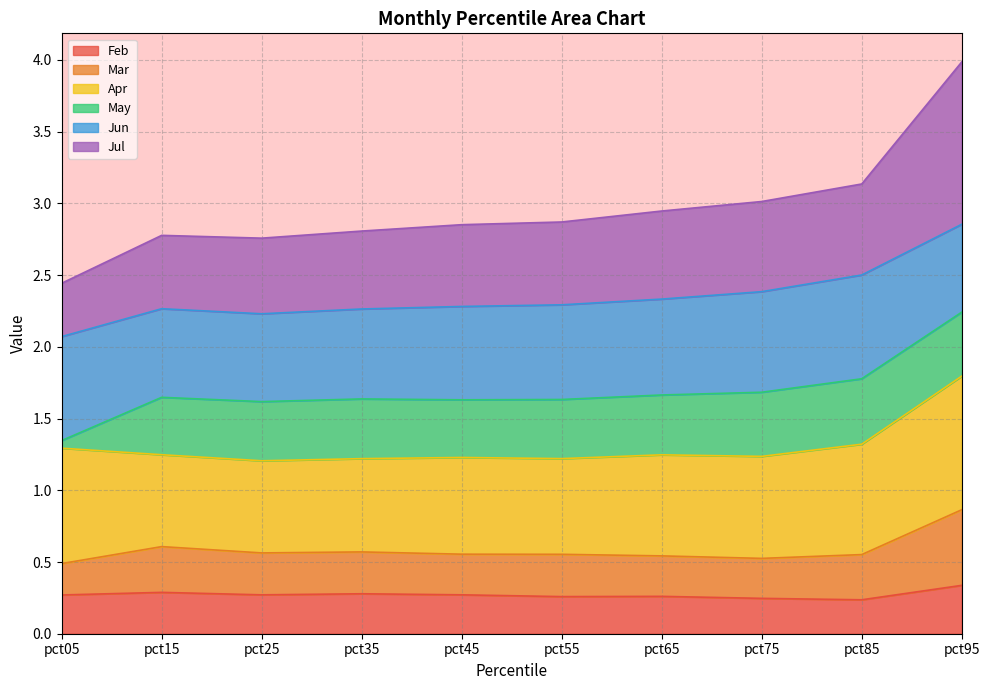

Does the chart have visible grid lines?

Yes